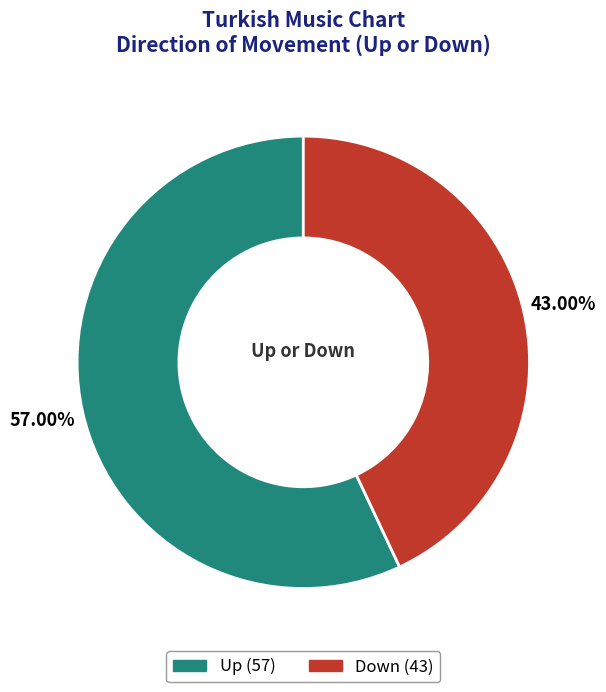

Is there any slice that represents more than half of the pie?

Yes